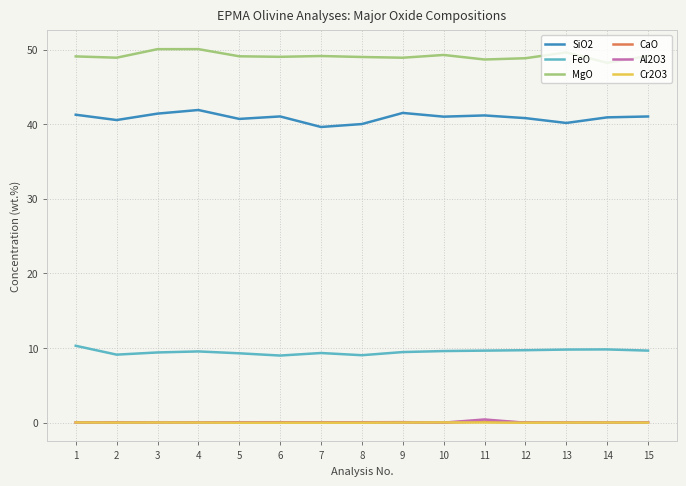

What is the difference between the highest and lowest values at 9?

48.9